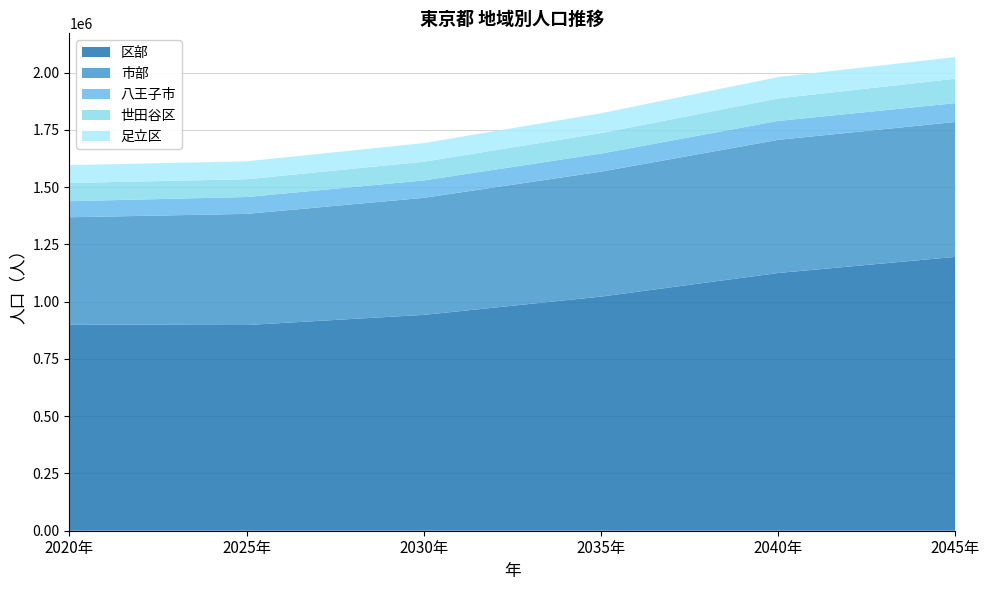

Reading left to right, transcribe all the data shown in this chart.

区部: 2020年=900429	2025年=897930	2030年=942227	2035年=1022051	2040年=1124972	2045年=1195472
市部: 2020年=467946	2025年=485131	2030年=510928	2035年=545377	2040年=581282	2045年=588863
八王子市: 2020年=70185	2025年=73622	2030年=75911	2035年=79023	2040年=82557	2045年=82256
世田谷区: 2020年=79425	2025年=77469	2030年=81748	2035年=89291	2040年=98134	2045年=106432
足立区: 2020年=78084	2025年=78493	2030年=81317	2035年=86765	2040年=93546	2045年=94773